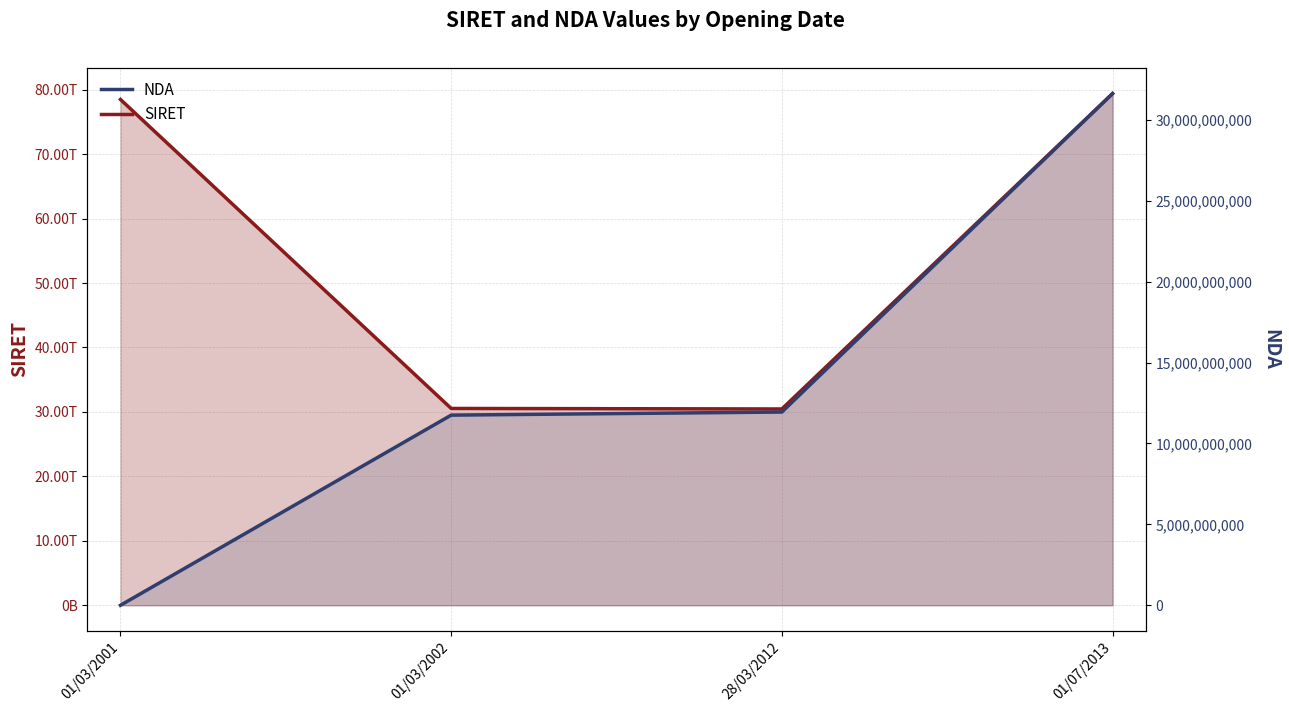

What is the highest value of the SIRET series?

79398912000019